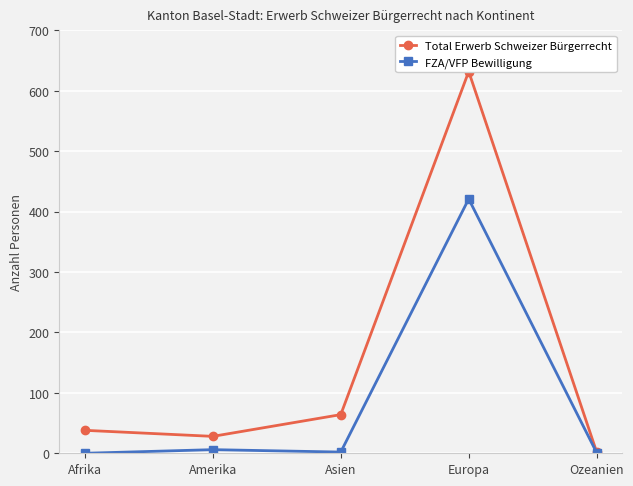

How many lines are shown in the chart?

2